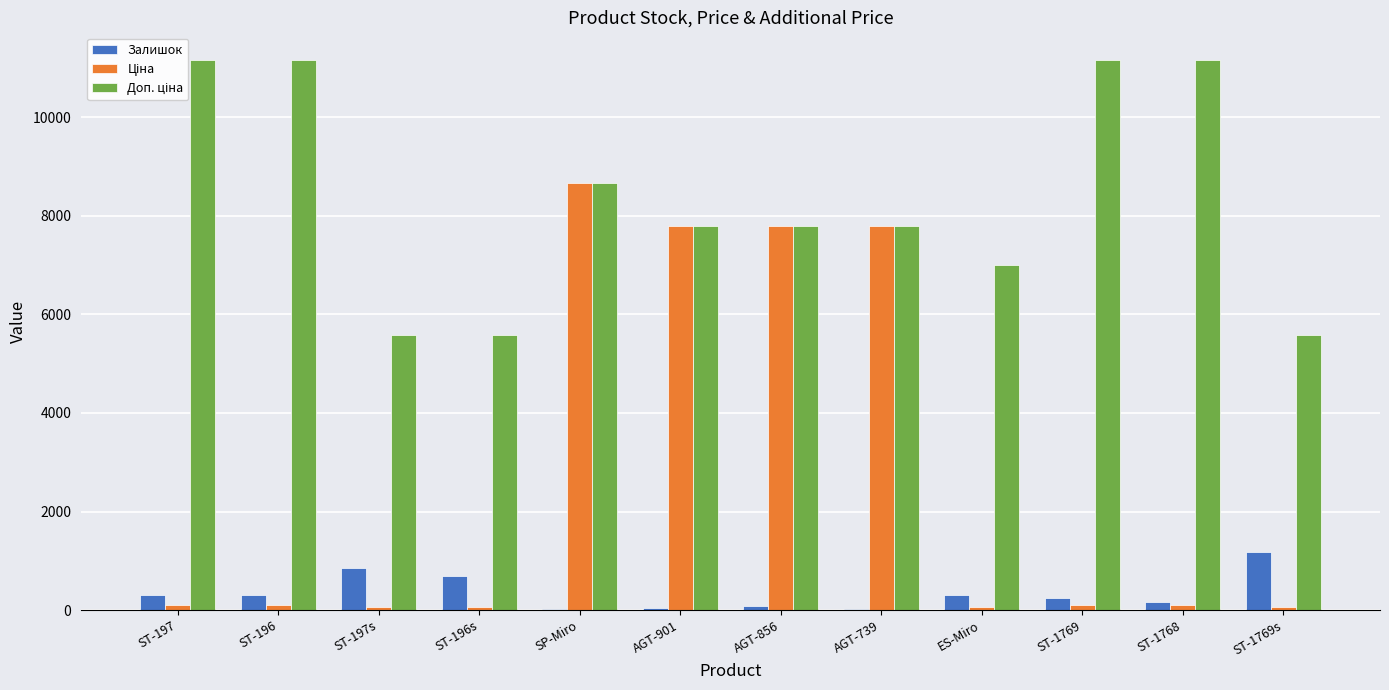

The value of Залишок at ST-197 is 300.0. True or false?

True